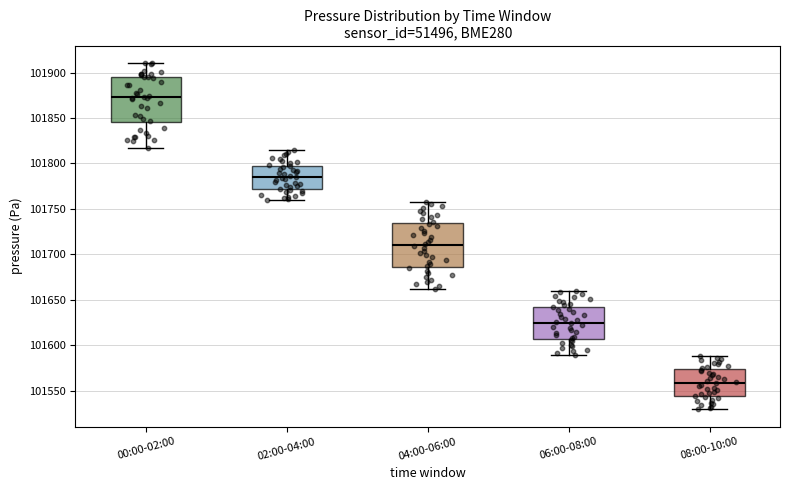

Where is the lower edge of the box for 02:00-04:00 on the y-axis? The values are not printed on the chart, so give them approximately, as read against the axis.

101770